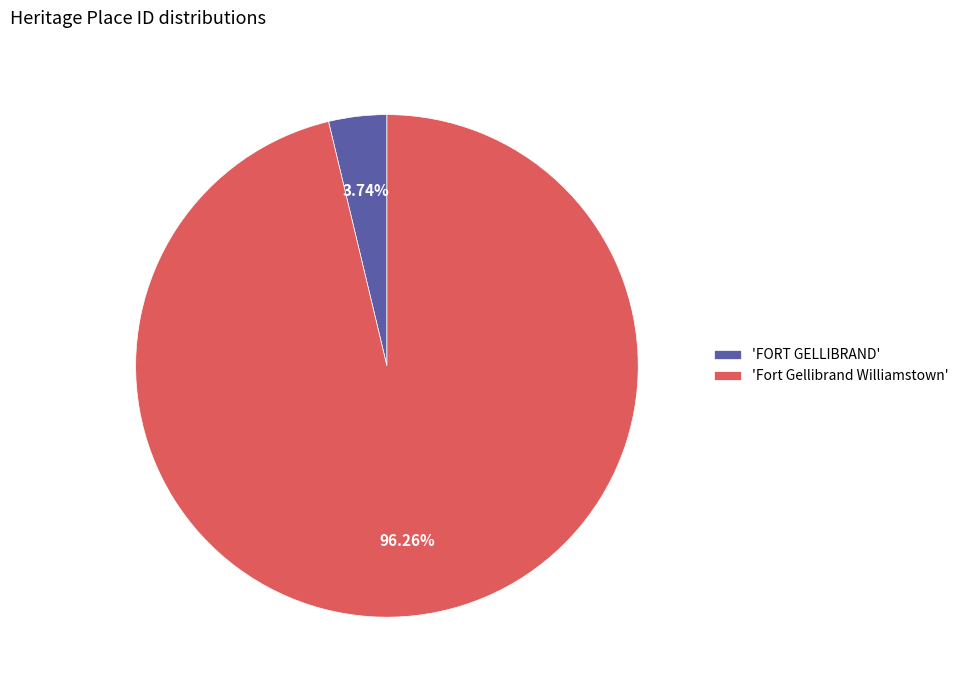

Rank the categories by value from highest to lowest.

'Fort Gellibrand Williamstown', 'FORT GELLIBRAND'